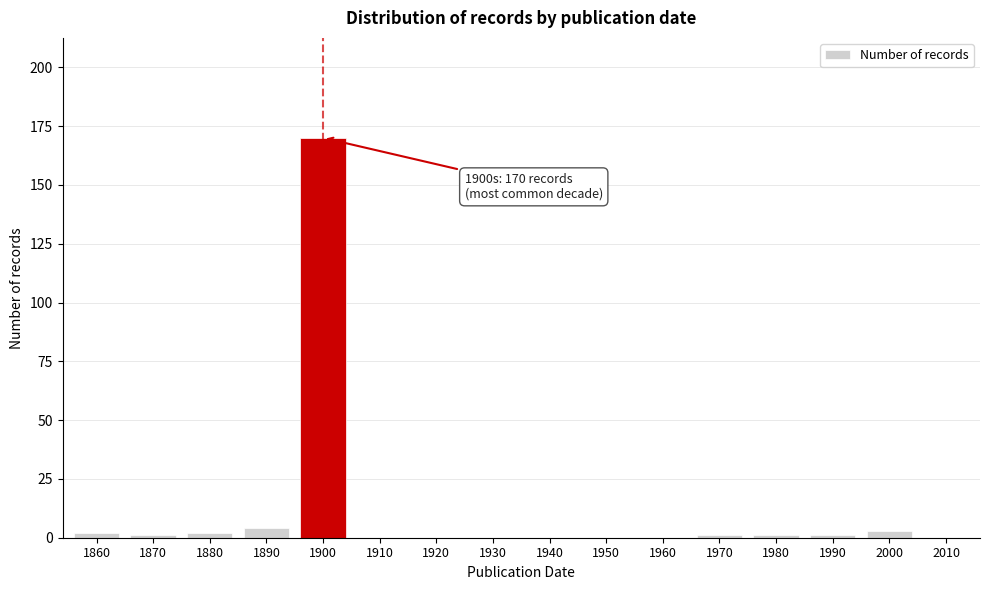

Reading left to right, transcribe all the data shown in this chart.

1860=2	1870=1	1880=2	1890=4	1900=170	1910=0	1920=0	1930=0	1940=0	1950=0	1960=0	1970=1	1980=1	1990=1	2000=3	2010=0